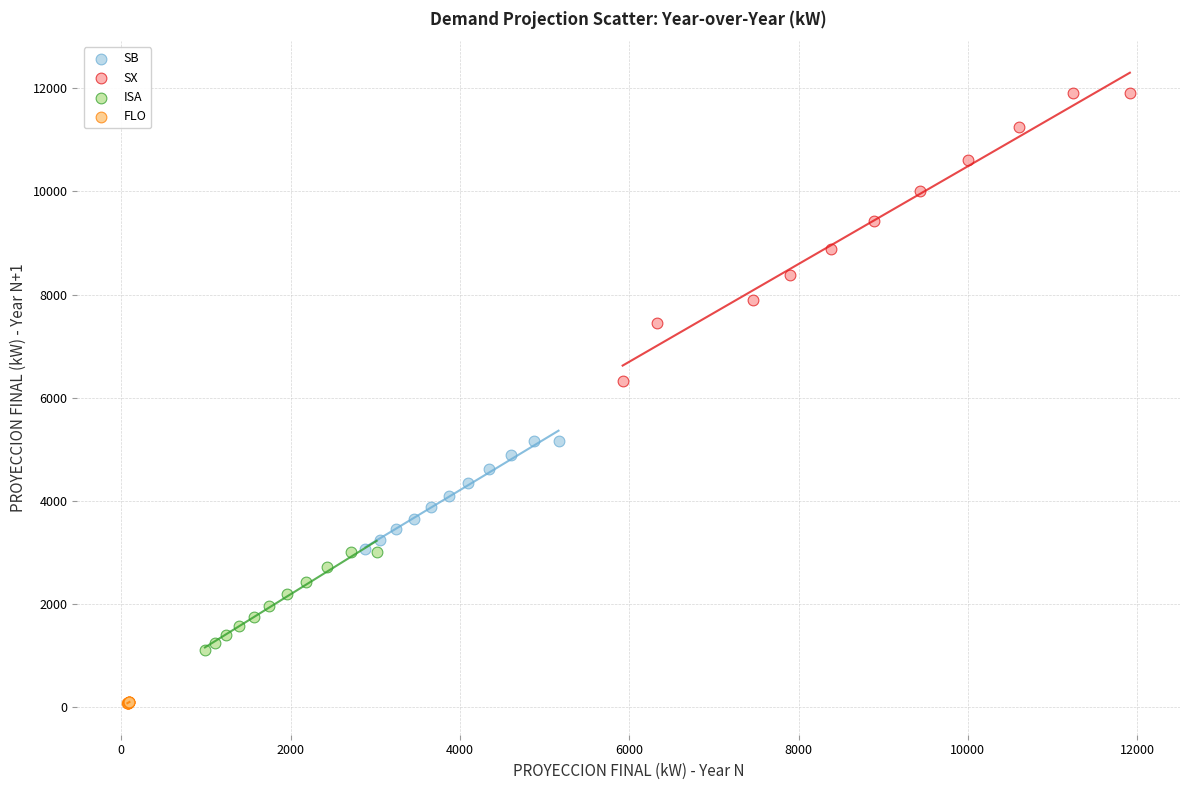

Which series has the widest spread of Y values?

SX